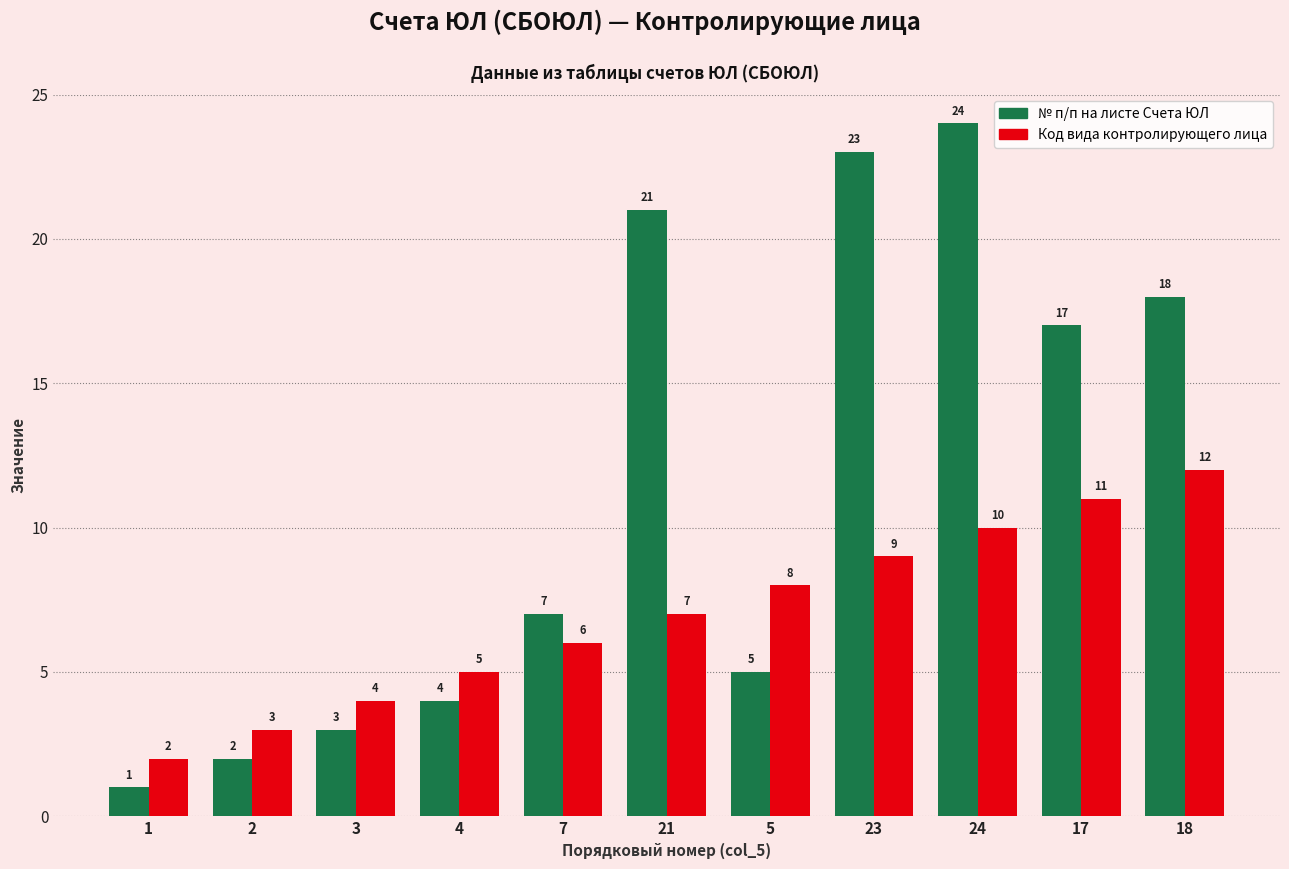

What is the difference between the Код вида контролирующего лица values at 23 and 4?

4